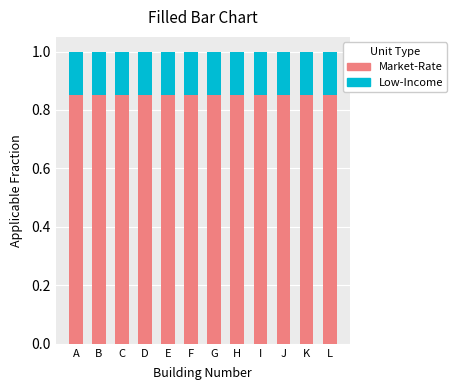

Does the chart contain stacked bars?

Yes